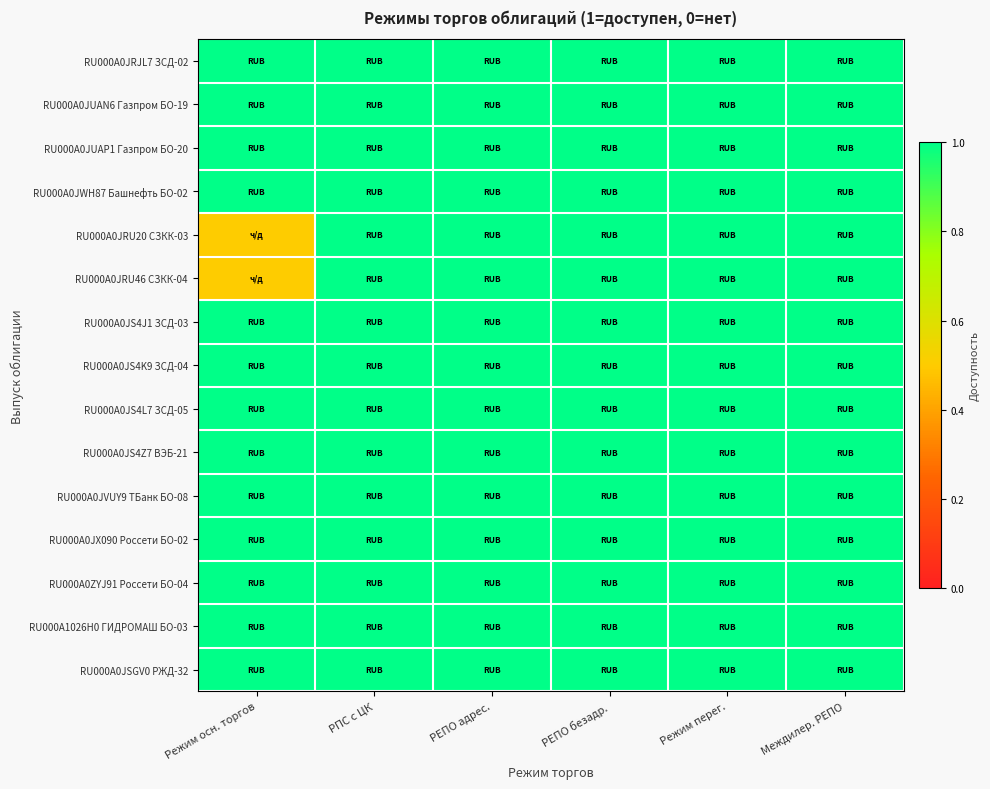

How many data points does each series have?

6